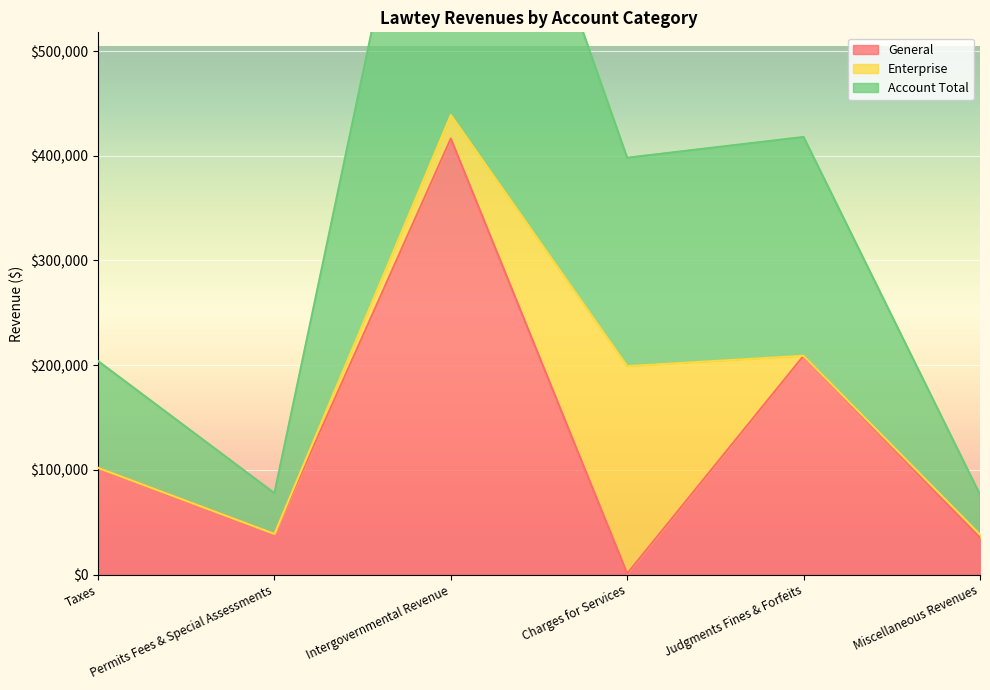

Which series has the largest range (max minus min)?

General